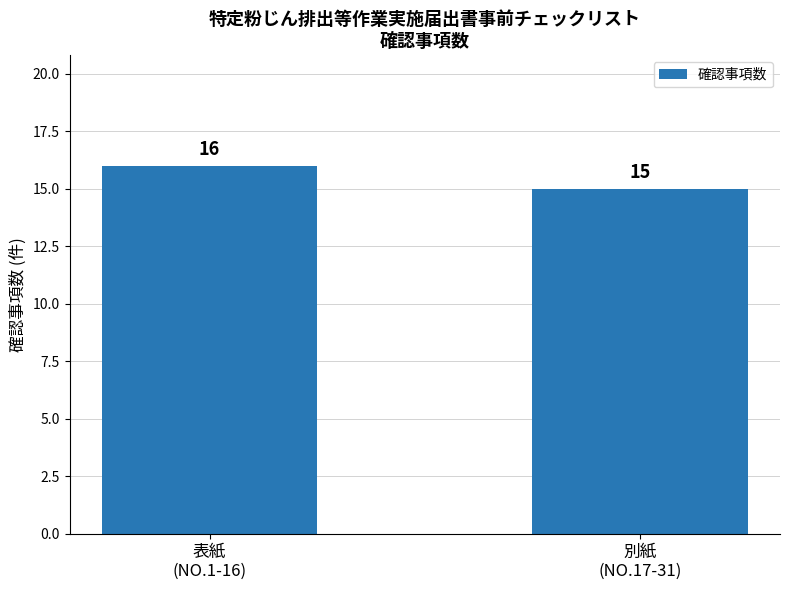

What is the maximum value shown in the chart?

16